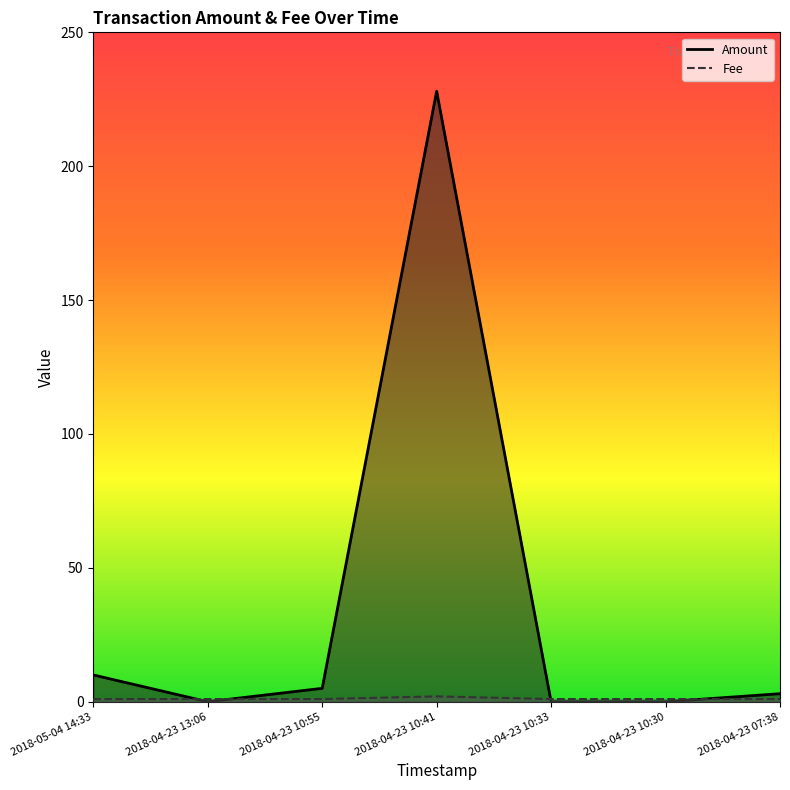

Reading left to right, what are all the values shown in this chart?

Amount: 2018-05-04 14:33=10	2018-04-23 13:06=0	2018-04-23 10:55=5	2018-04-23 10:41=228	2018-04-23 10:33=0	2018-04-23 10:30=0	2018-04-23 07:38=3
Fee: 2018-05-04 14:33=1	2018-04-23 13:06=1	2018-04-23 10:55=1	2018-04-23 10:41=2	2018-04-23 10:33=1	2018-04-23 10:30=1	2018-04-23 07:38=1